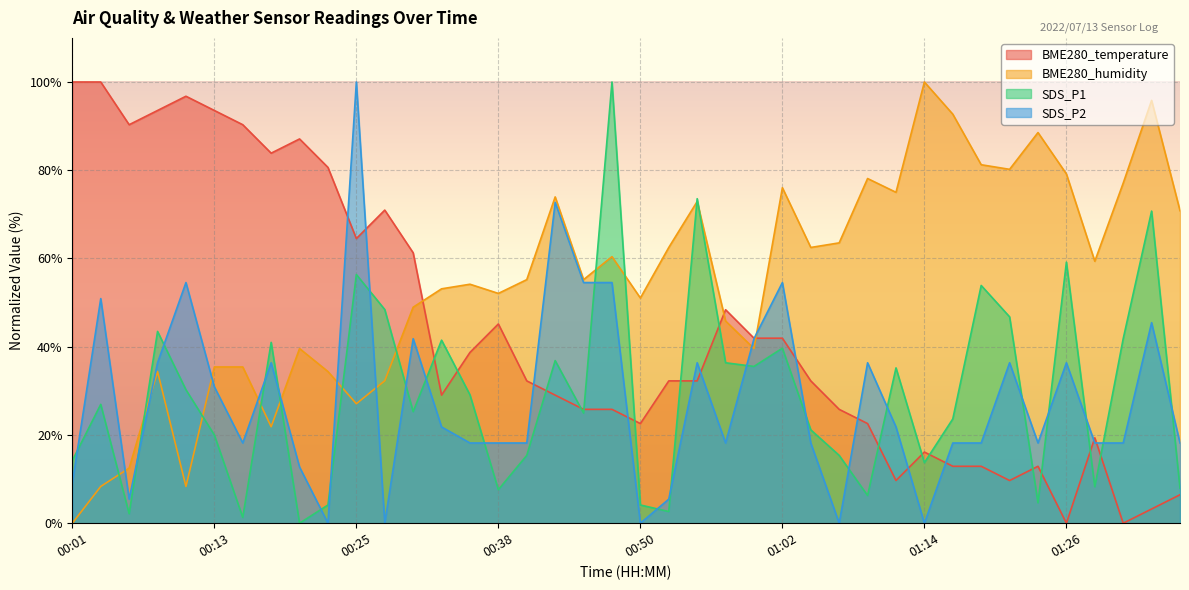

Where is the first local minimum for BME280_temperature?

00:06